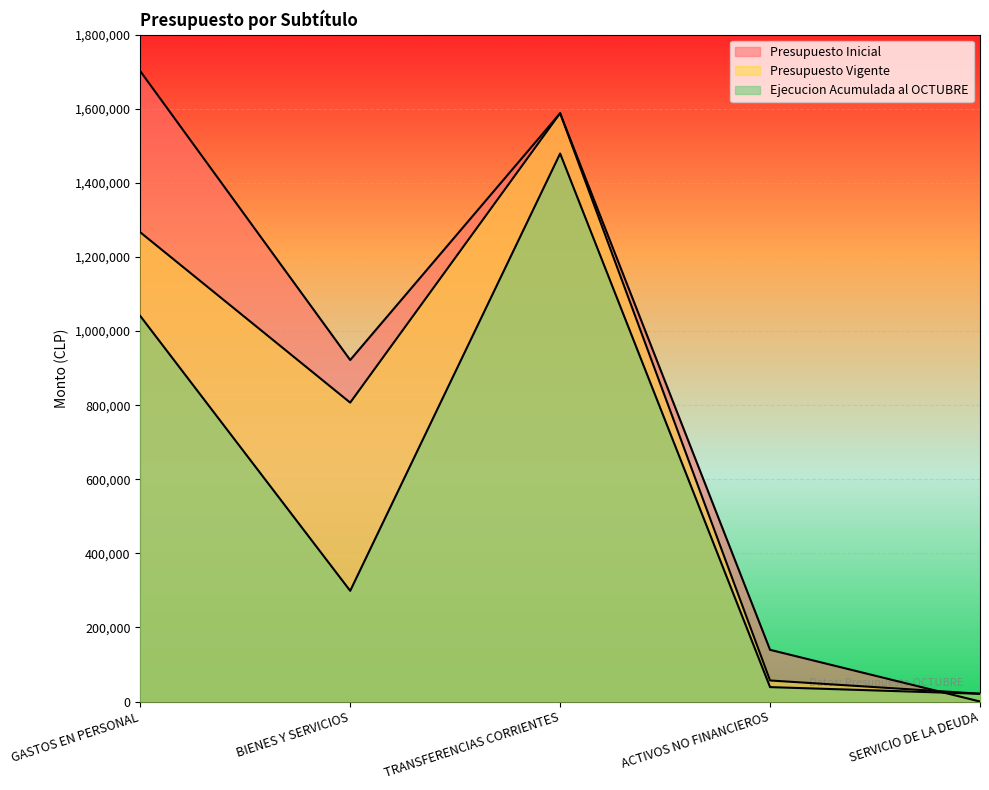

How many categories are shown in the chart?

5